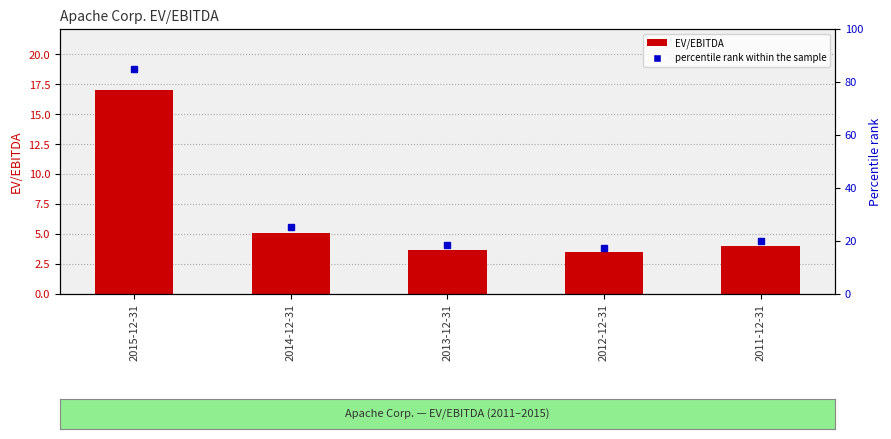

Where is the data nearest to the value 10?

2014-12-31